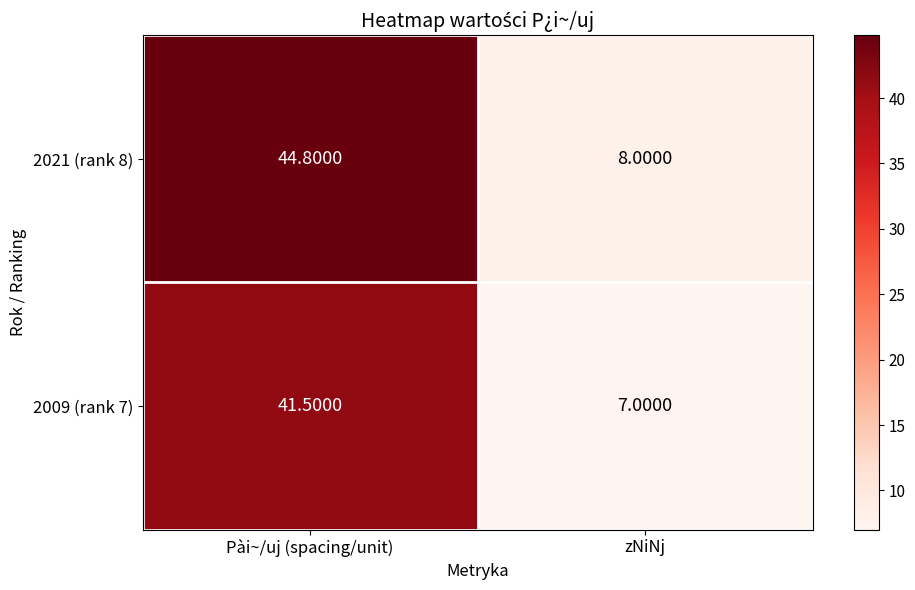

Which series has the largest range (max minus min)?

2021 (rank 8)